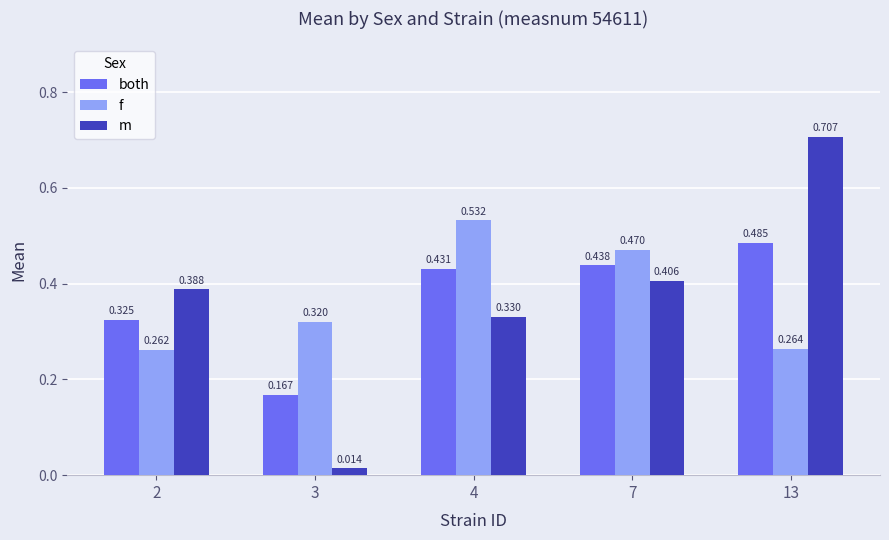

Which series has the largest range (max minus min)?

m